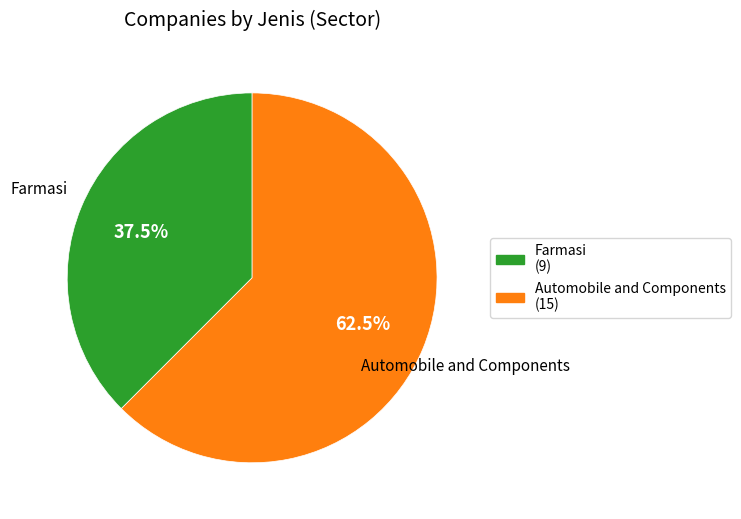

What is the ratio of the value at Farmasi (9) to the value at Automobile and Components (15)?

0.6